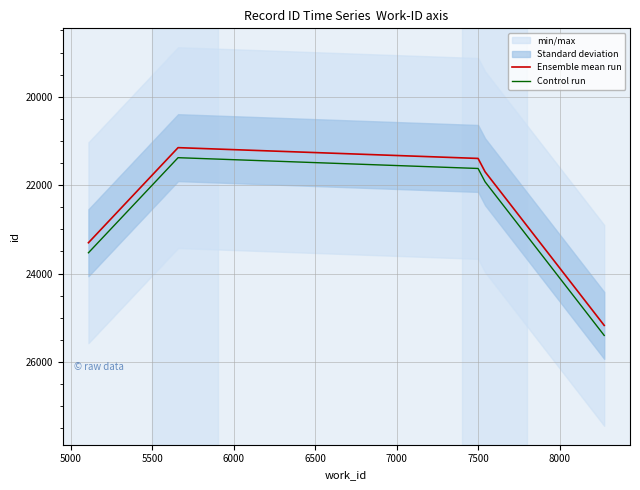

What is the maximum value for Control run?

25400.1